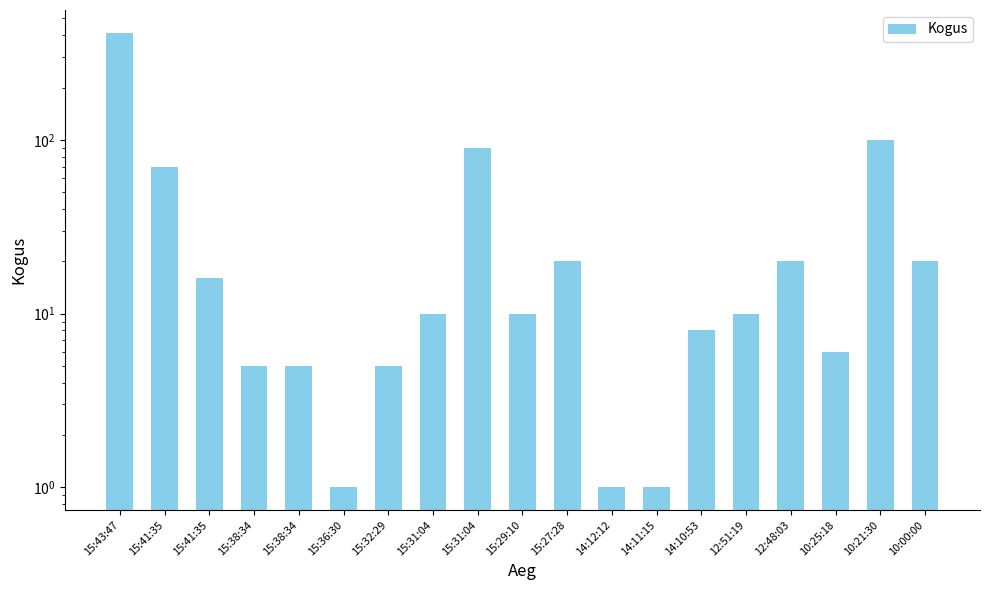

Are the bars grouped side by side (vs. stacked)?

No